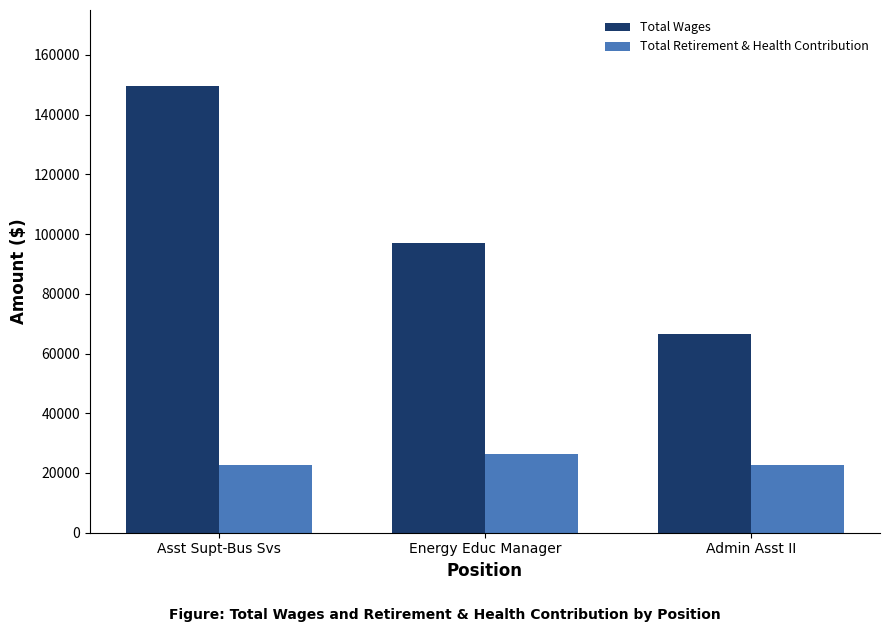

What is the sum of all Total Retirement & Health Contribution values?

71484